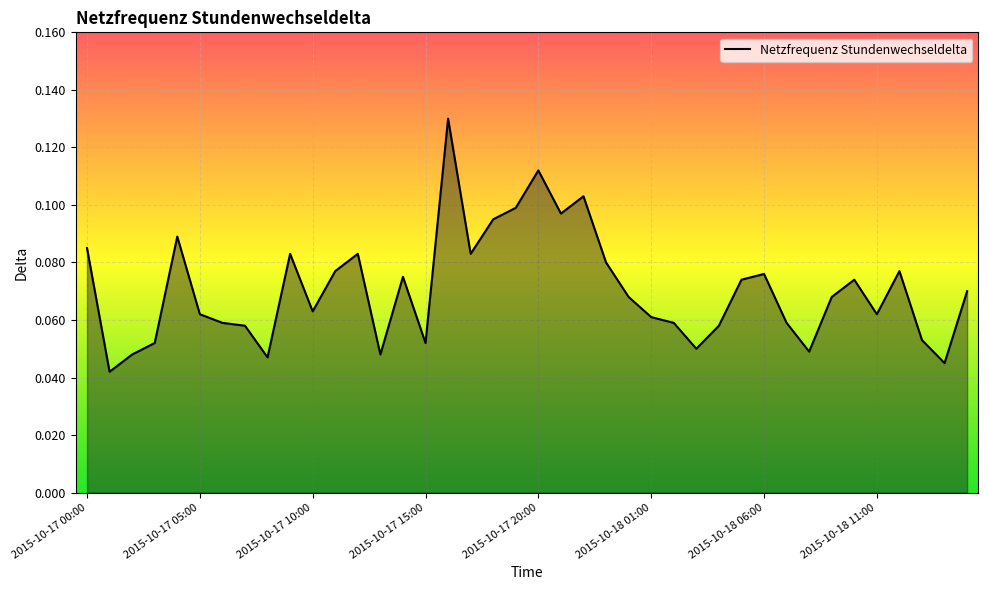

What is the maximum value shown in the chart?

0.1